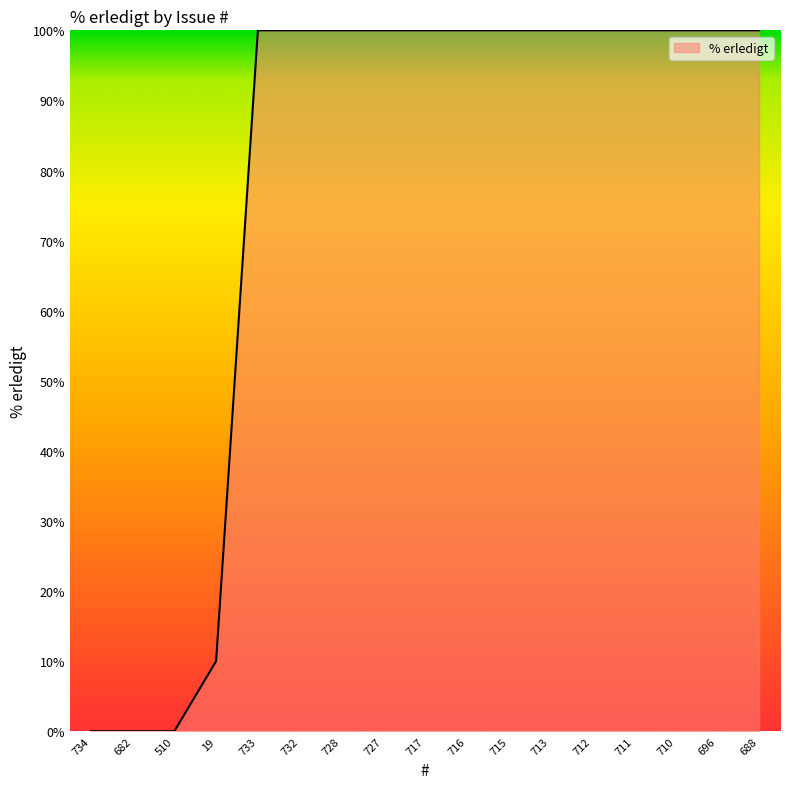

Between 711 and 510, which is larger?

711